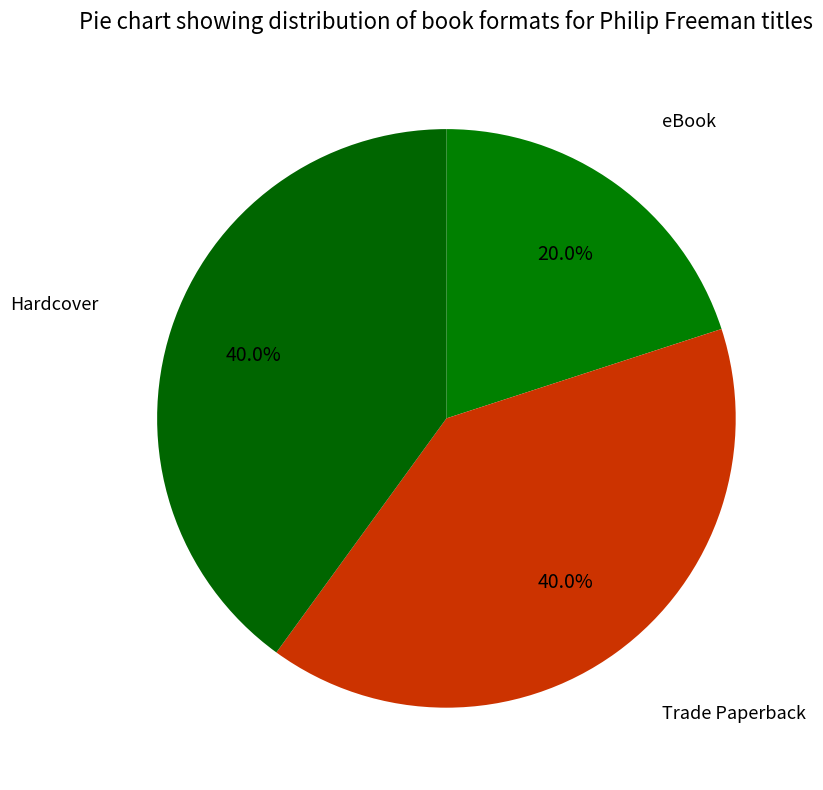

Is the sum of Hardcover and Trade Paperback greater than half?

Yes